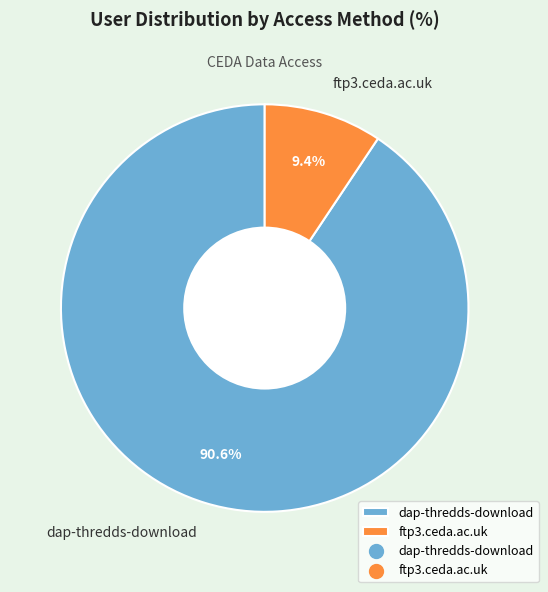

Between ftp3.ceda.ac.uk and dap-thredds-download, which is larger?

dap-thredds-download